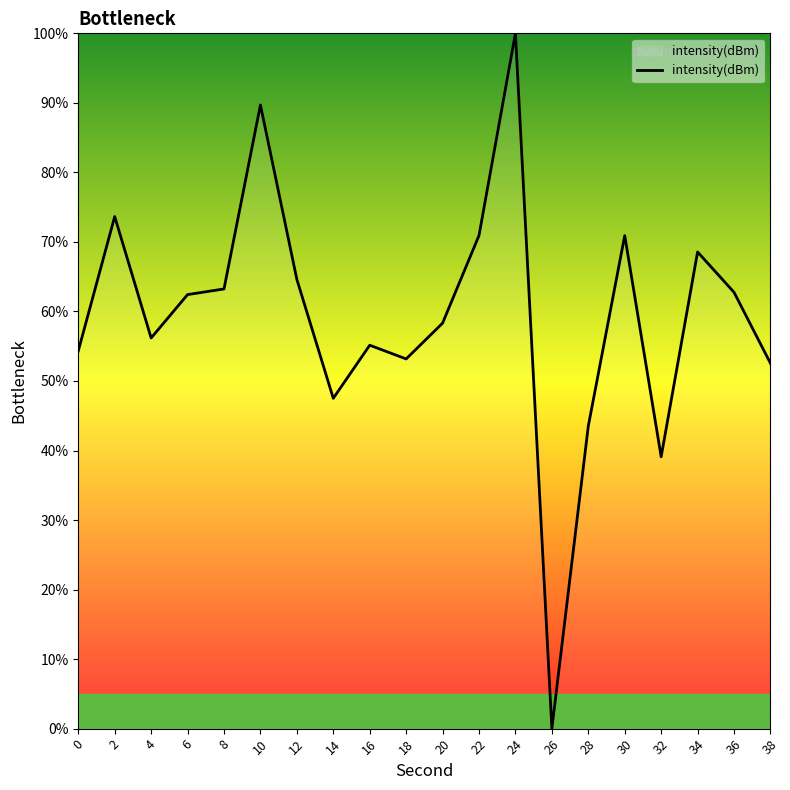

Where does the data first go above 62?

2